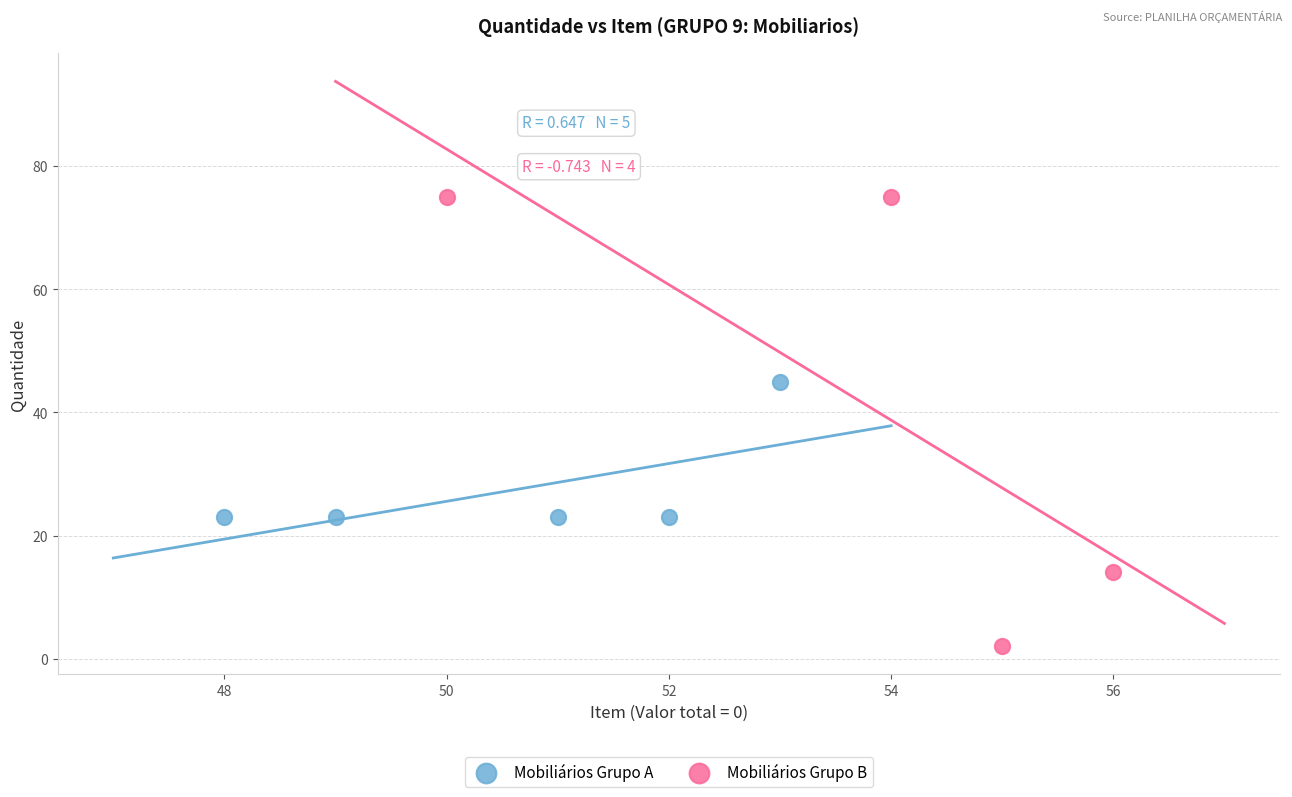

Which series contains the lowest Y value?

Mobiliários Grupo B